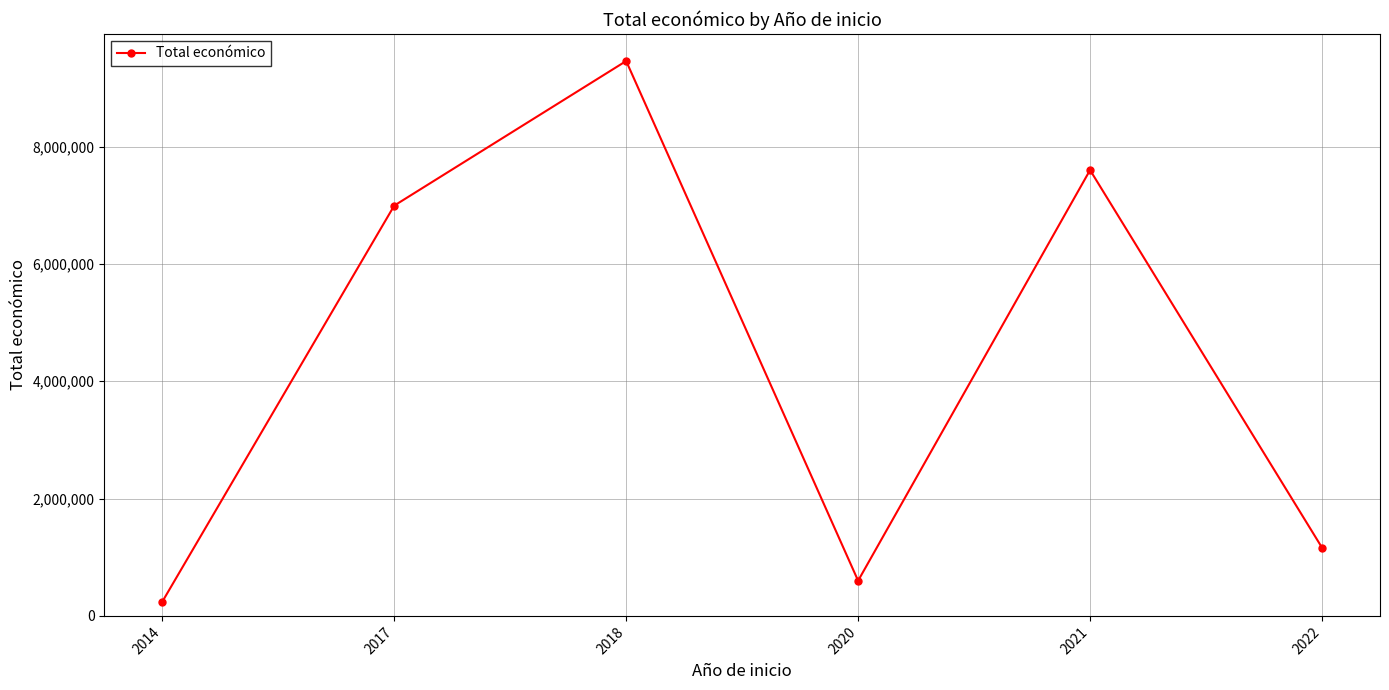

Which category has the lowest value across all series?

2014